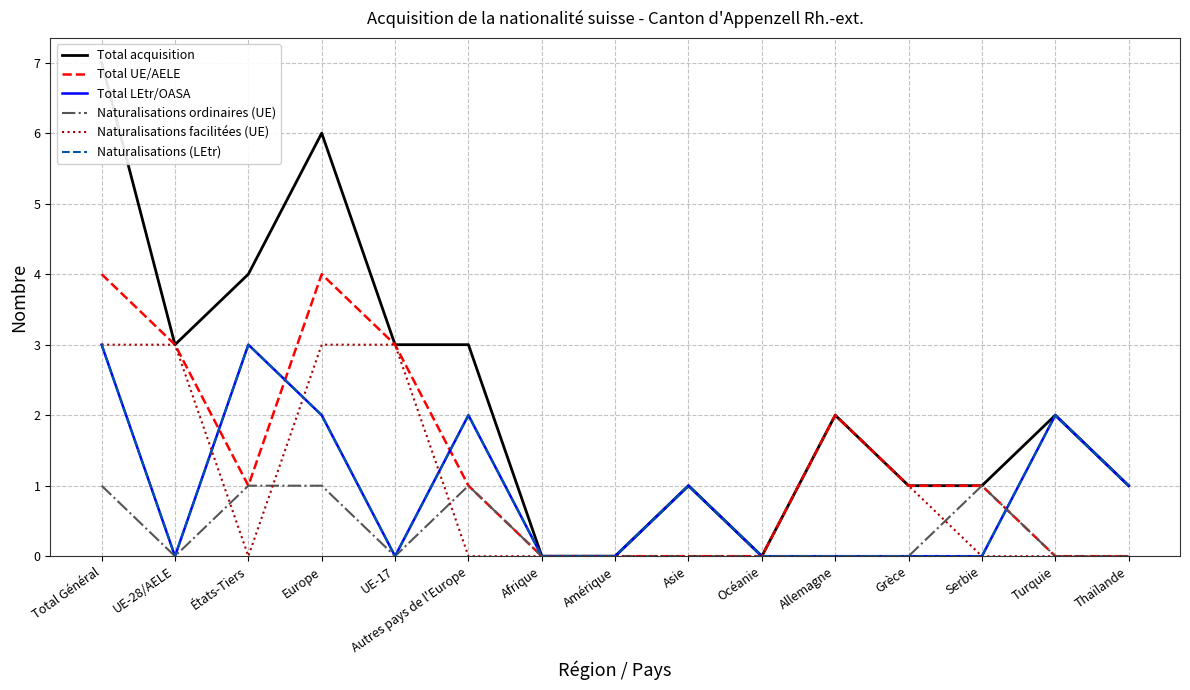

Is the value of Total acquisition at Afrique greater than the value of Naturalisations ordinaires (UE) at Afrique?

No